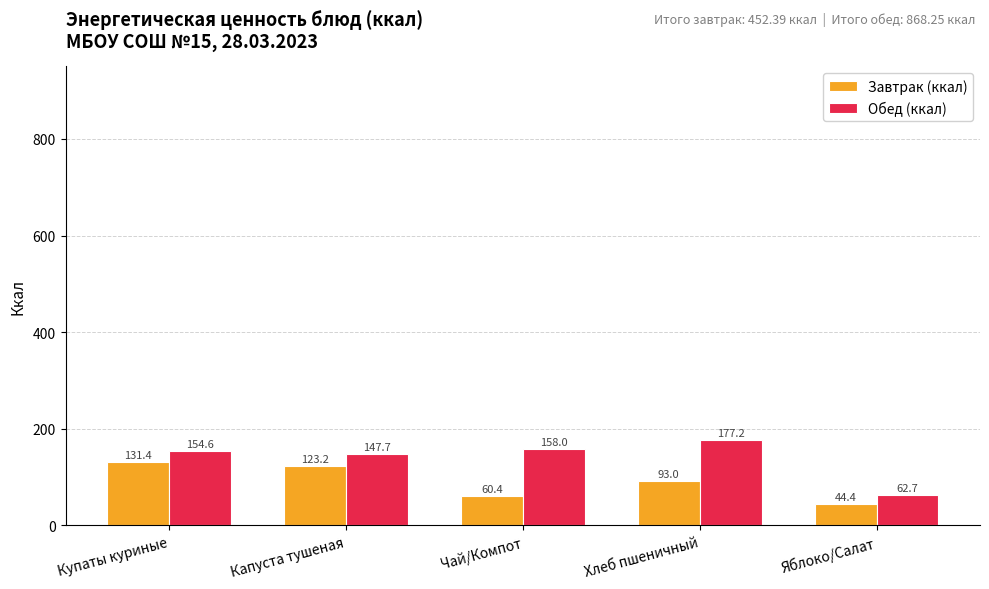

What is the label of the 2nd bar from the left?

Капуста тушеная